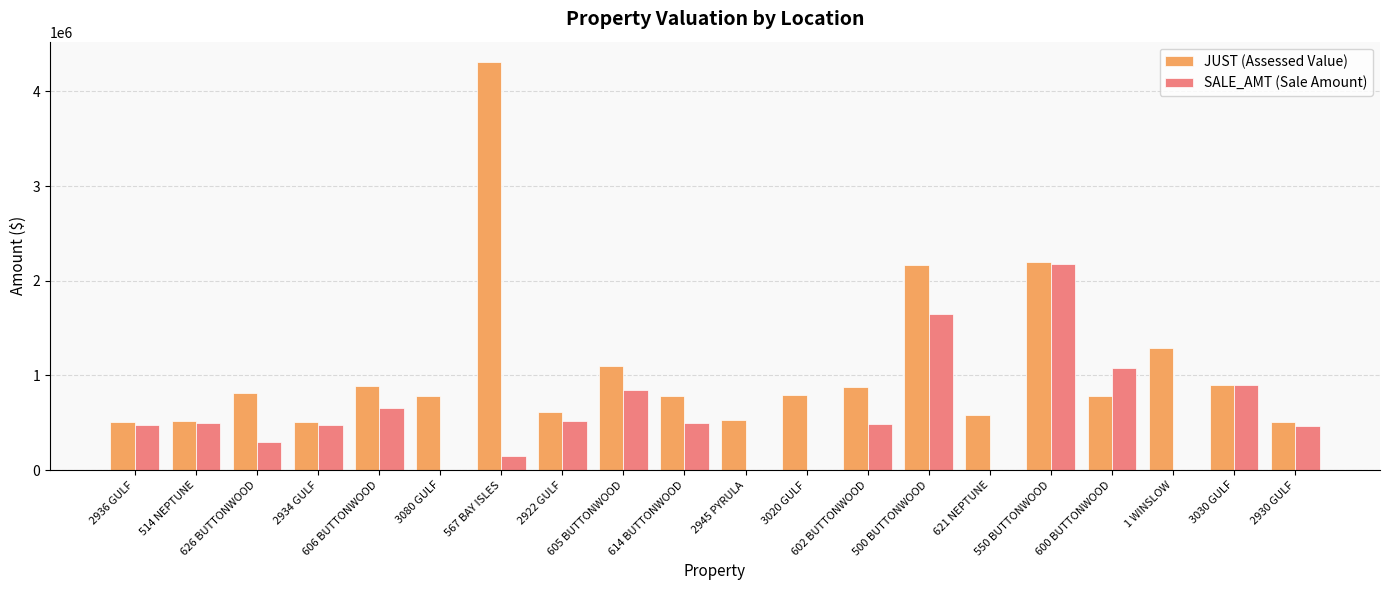

Which series has the largest total across all categories?

JUST (Assessed Value)